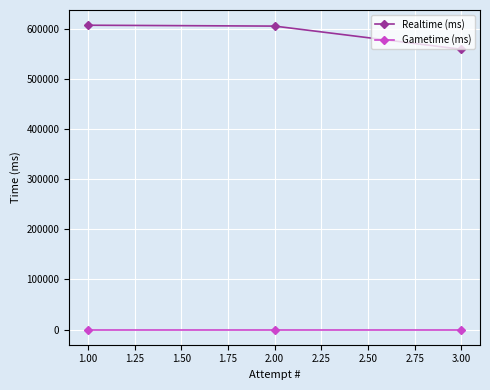

Which series has the largest range (max minus min)?

Realtime (ms)